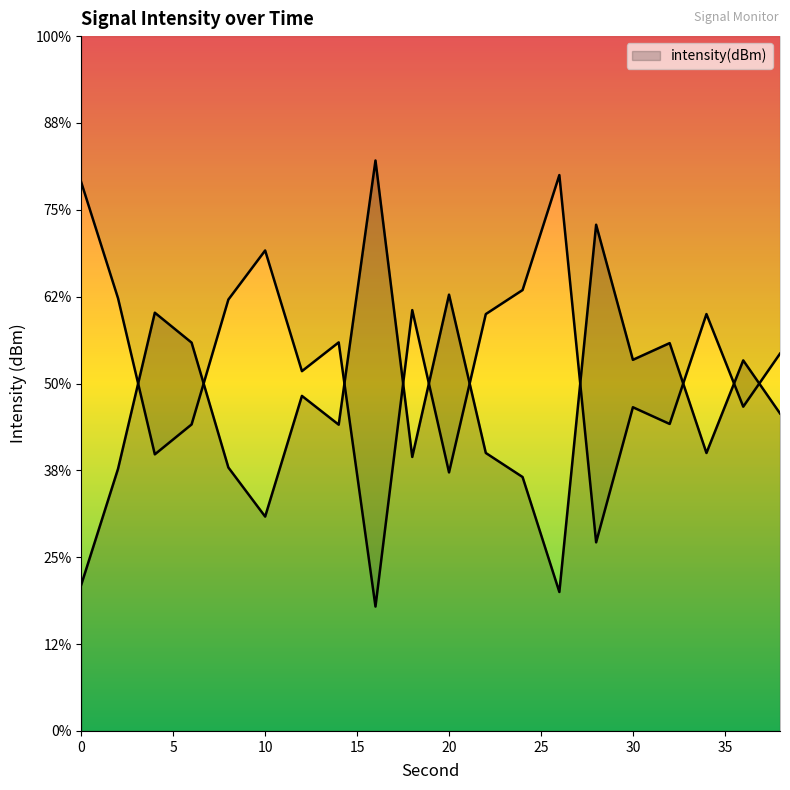

At which label does the data first exceed -124?

4